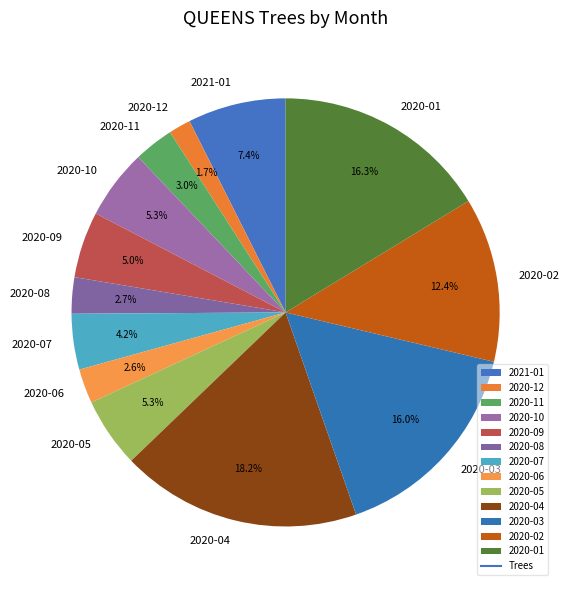

What percentage is the 2020-04 slice, to the nearest percent?

18%